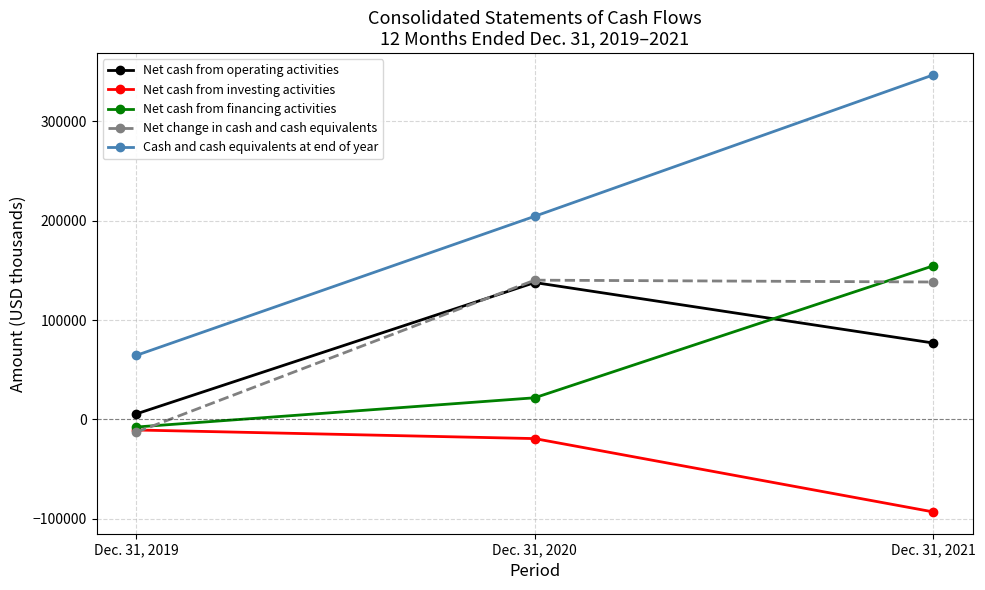

What is the average value of the Net cash from investing activities series?

-41047